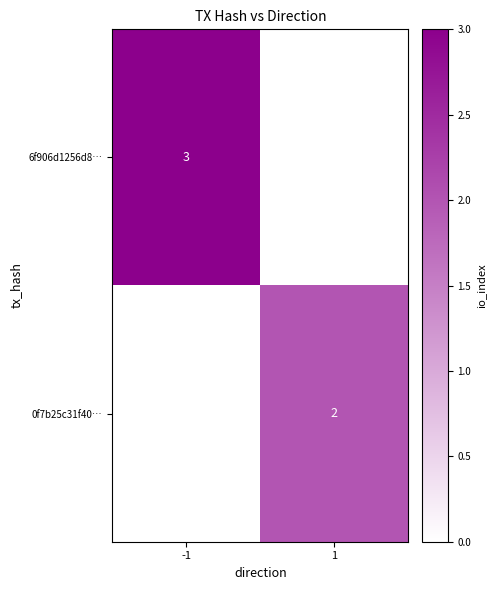

True or false: 0f7b25c31f40… has a value of 3 at 1.

False